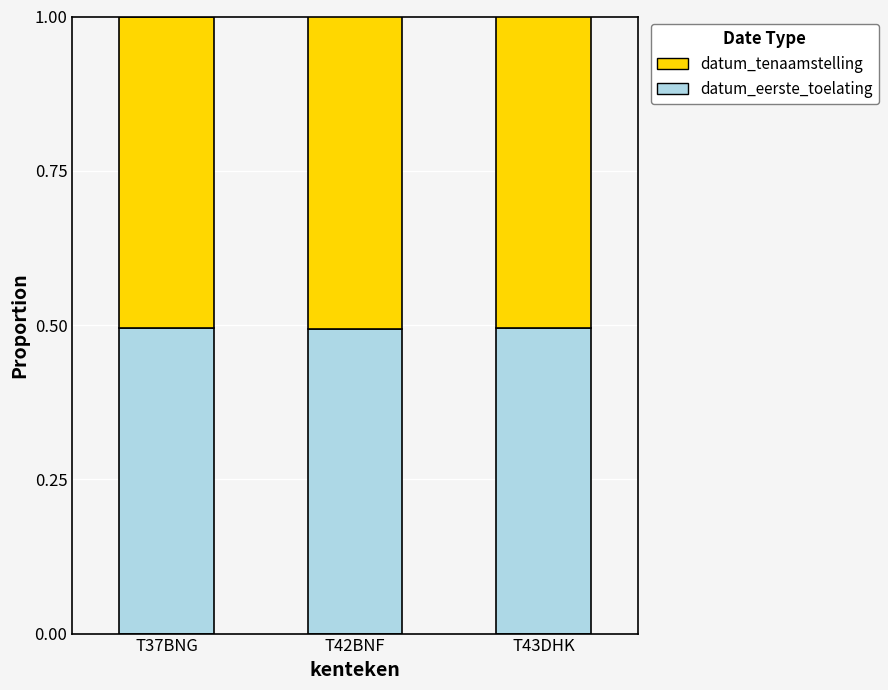

What is the lowest value of the datum_eerste_toelating series?

0.5